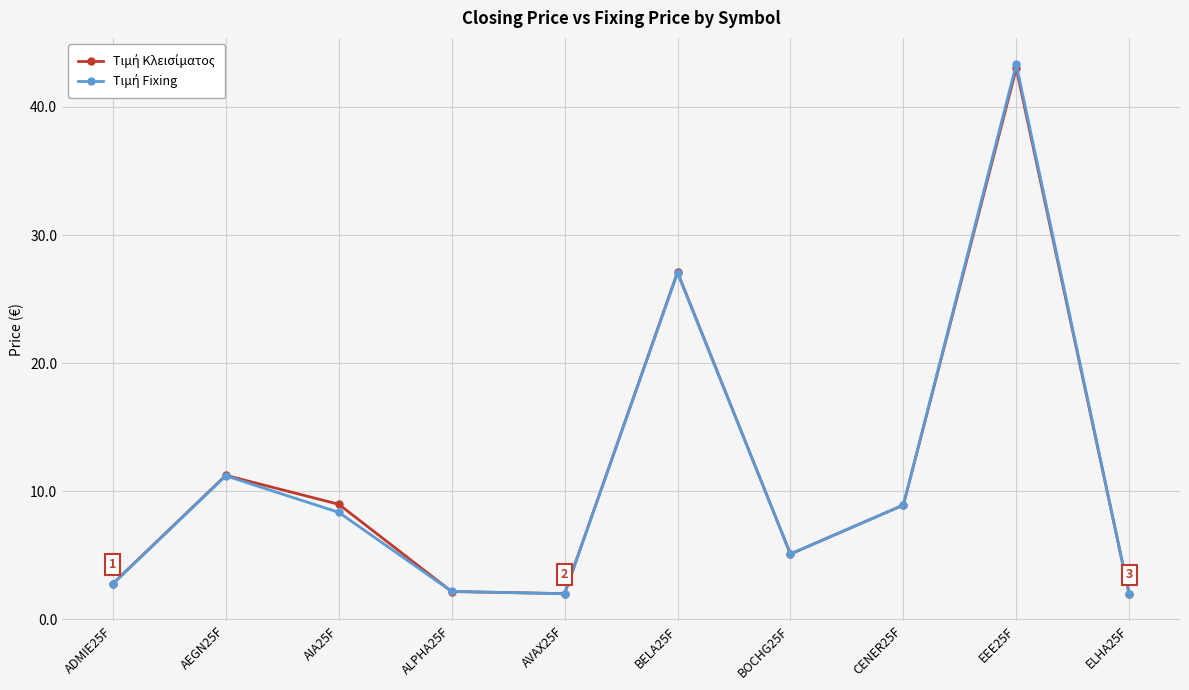

What is the minimum value shown in the chart?

2.0